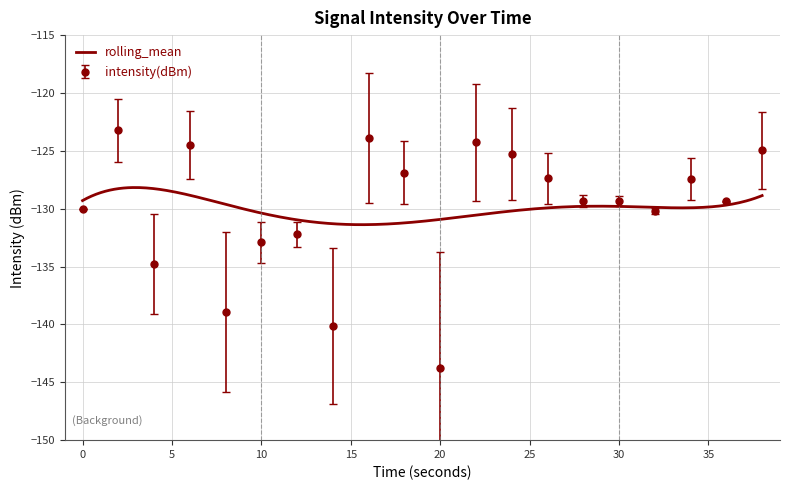

What is the sum of the values at 26 and 10?

-260.3